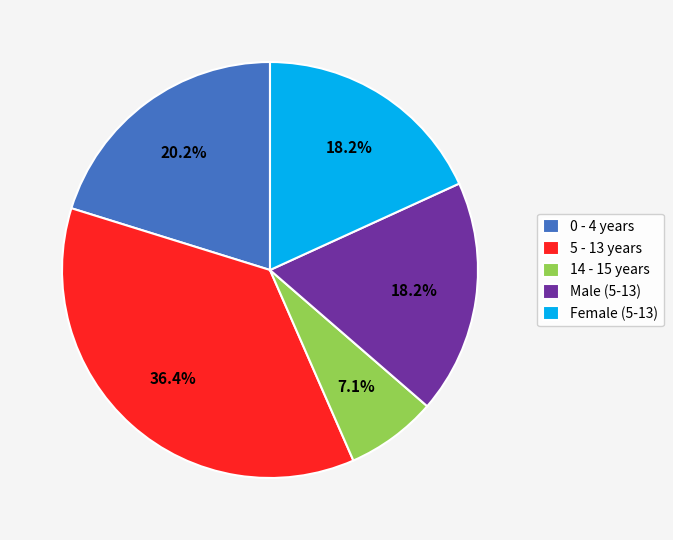

Count the number of slices in the pie.

5